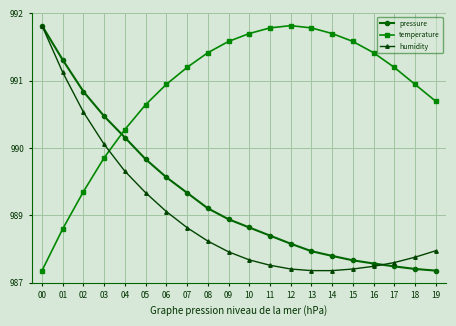

What are all the series names shown in the legend?

pressure, temperature, humidity